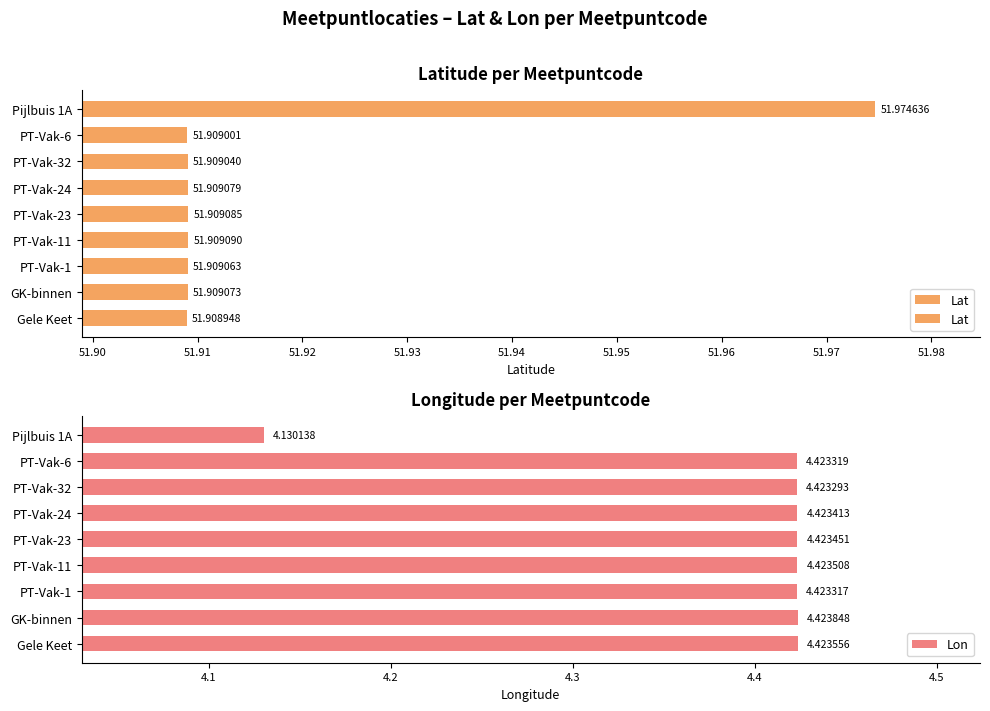

List the labels in order of Lon value, largest first.

GK-binnen, Gele Keet, PT-Vak-11, PT-Vak-23, PT-Vak-24, PT-Vak-6, PT-Vak-1, PT-Vak-32, Pijlbuis 1A